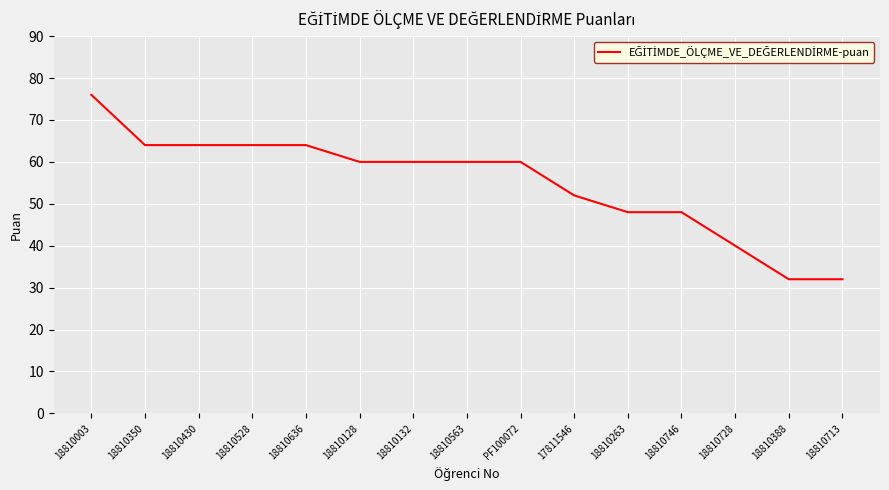

What value does the data have at 18810563?

60